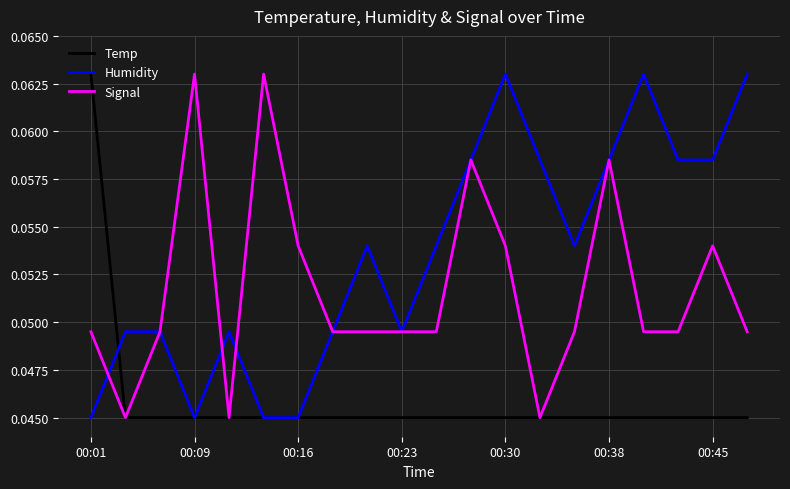

Which series has the largest total across all categories?

Humidity